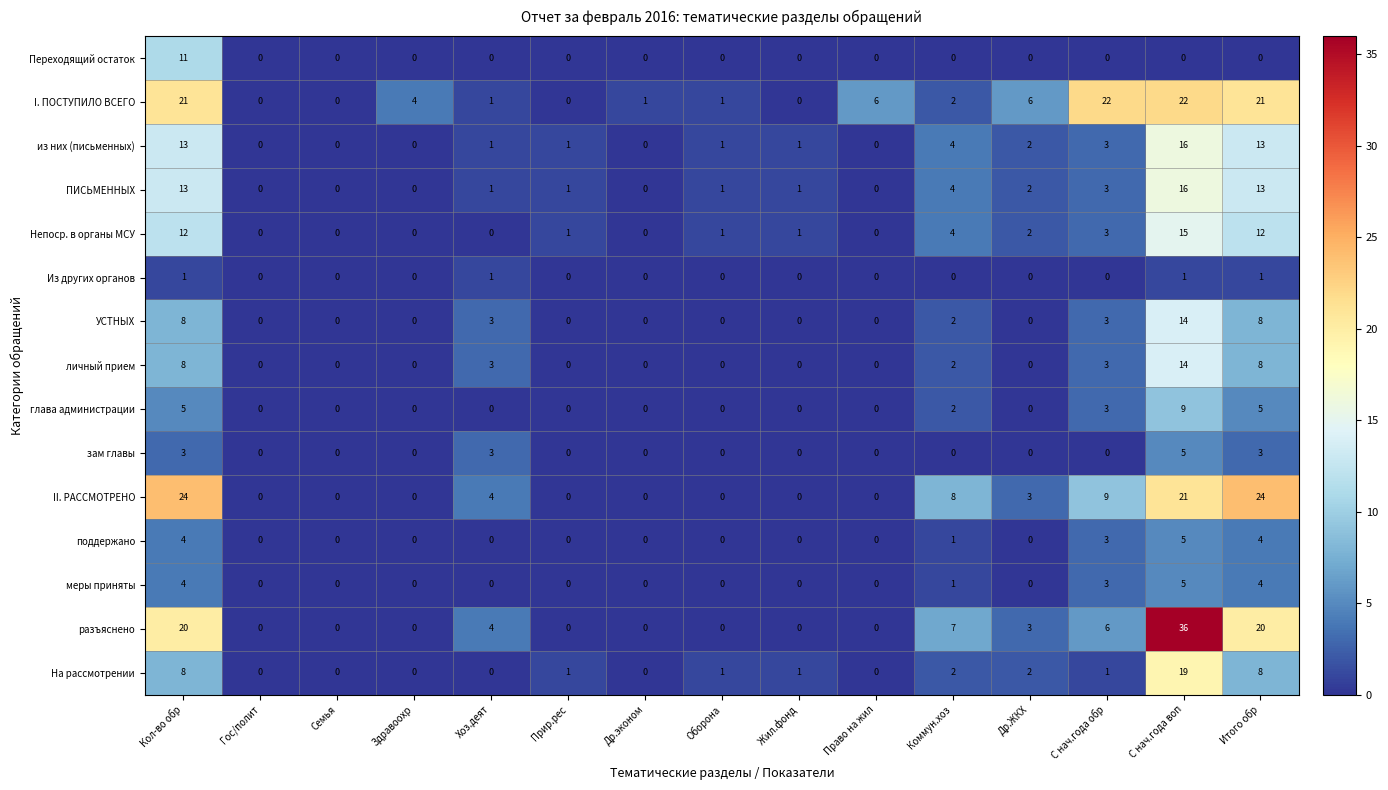

At which category is the sum across all series the highest?

С нач.года воп